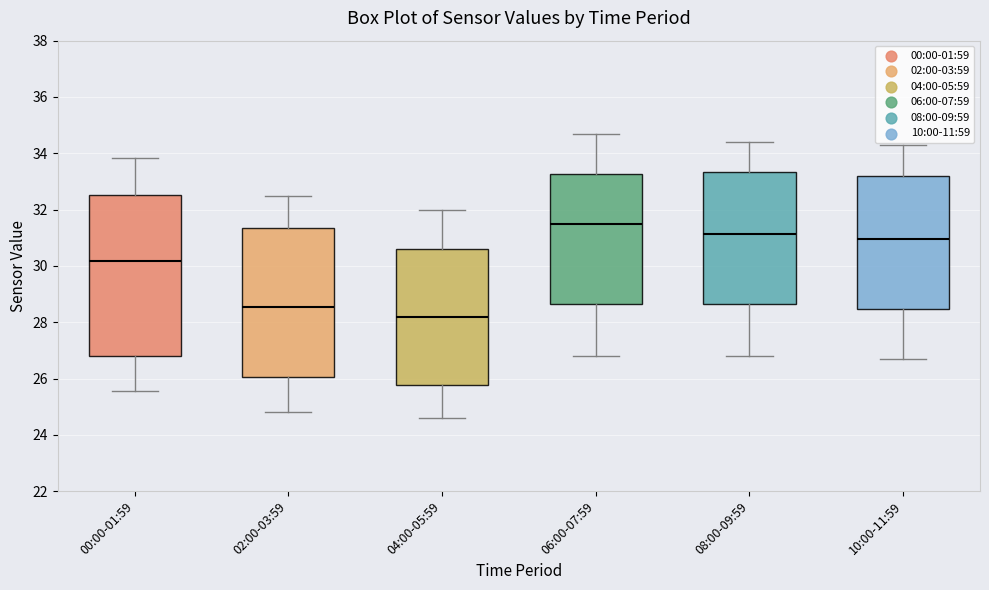

Reading left to right, read every box against the y-axis: the position of its median line, the range the box covers, and the ends of its whiskers. The values are not printed on the chart, so give them approximately, as read against the axis.

00:00-01:59: median 30.2, box 26.8 to 32.6, whiskers 25.6 to 33.8
02:00-03:59: median 28.6, box 26.0 to 31.4, whiskers 24.8 to 32.6
04:00-05:59: median 28.2, box 25.8 to 30.6, whiskers 24.6 to 32.0
06:00-07:59: median 31.6, box 28.6 to 33.2, whiskers 26.8 to 34.8
08:00-09:59: median 31.2, box 28.6 to 33.4, whiskers 26.8 to 34.4
10:00-11:59: median 31.0, box 28.4 to 33.2, whiskers 26.8 to 34.4